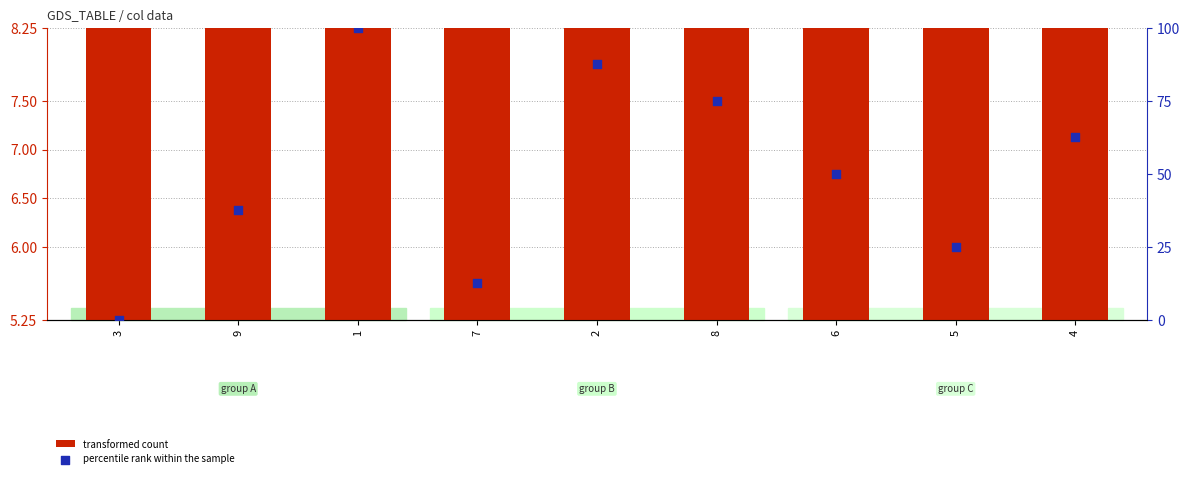

Which series has the largest total across all categories?

percentile rank within the sample